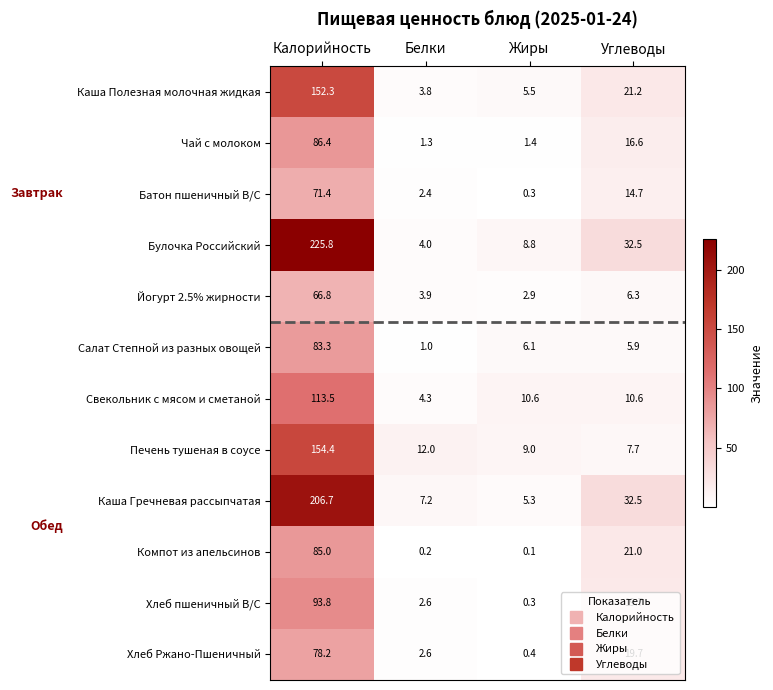

List the labels in order of Батон пшеничный В/С value, largest first.

Калорийность, Углеводы, Белки, Жиры